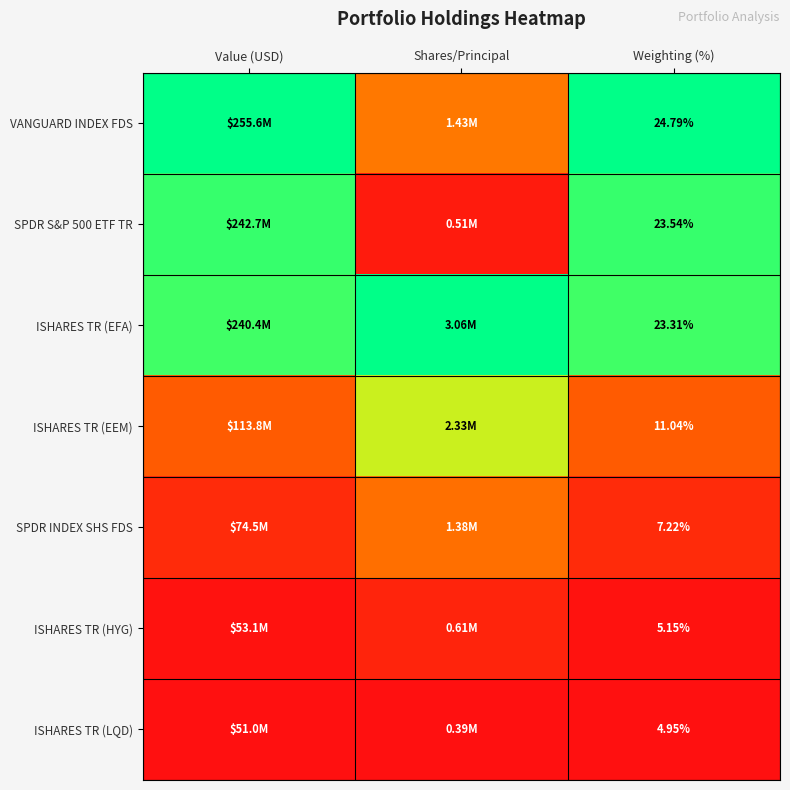

At how many categories does at least one series exceed 0?

3